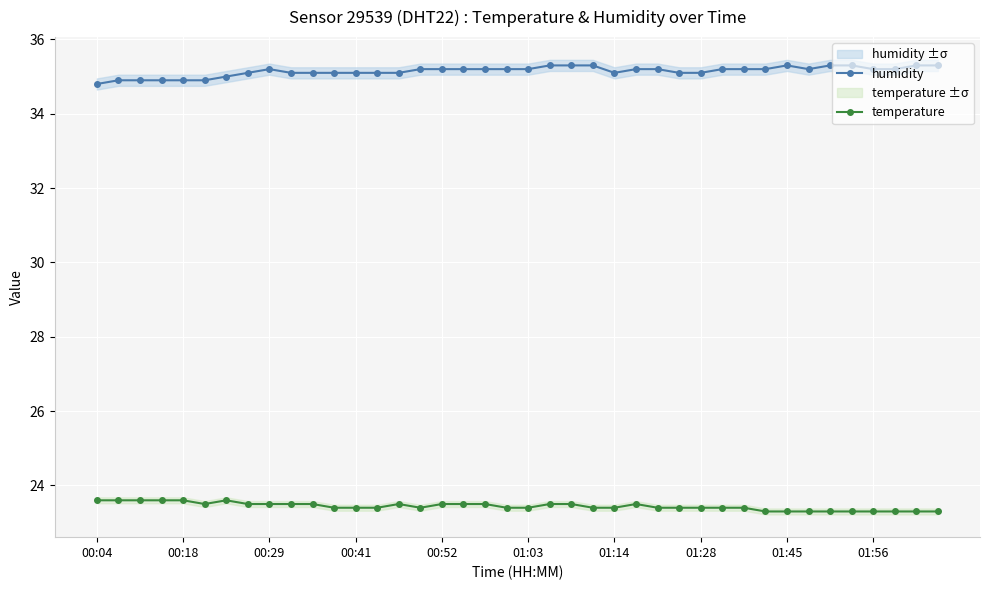

True or false: humidity and temperature intersect in this chart.

False